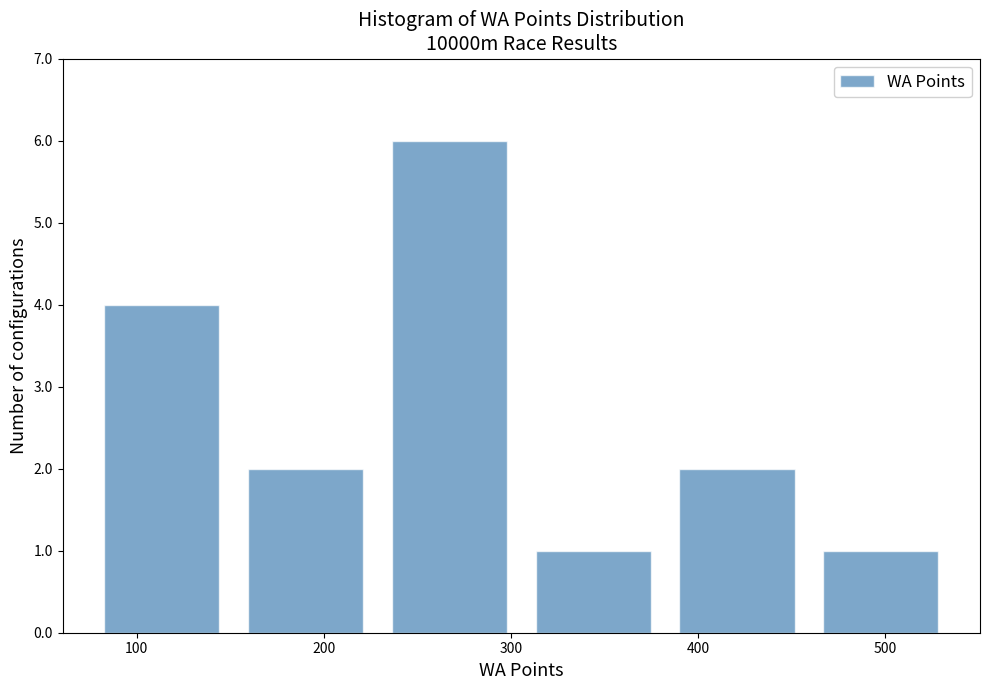

Reading left to right, transcribe this chart: for each bar, give the range it covers on the x-axis and its height. Neither the bar edges nor the heights are printed on the chart, so give them approximately, as read against the axes.

80 to 150: 4
150 to 230: 2
230 to 310: 6
310 to 380: 1
380 to 460: 2
460 to 540: 1